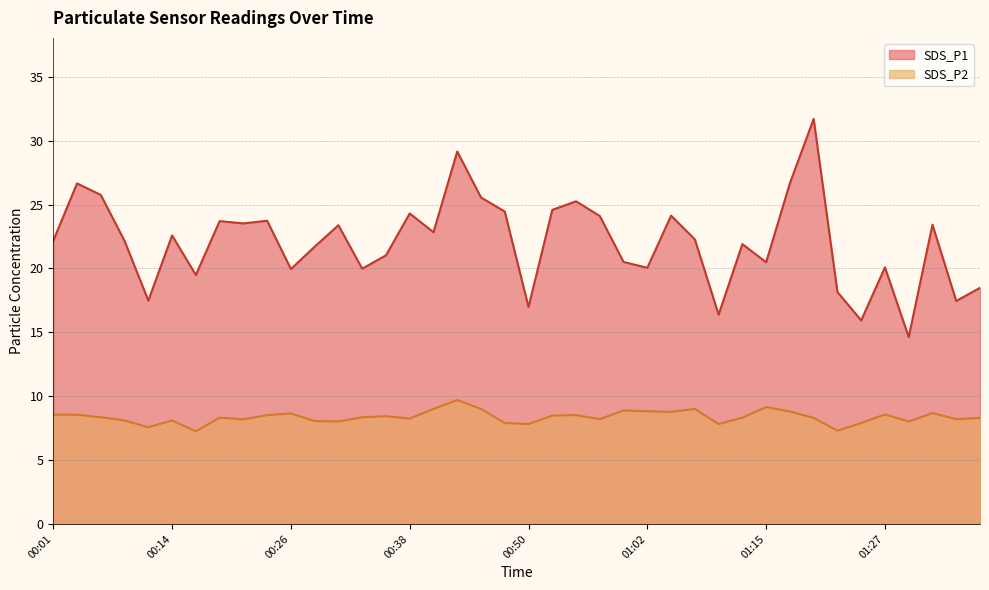

What is the maximum value shown in the chart?

31.7